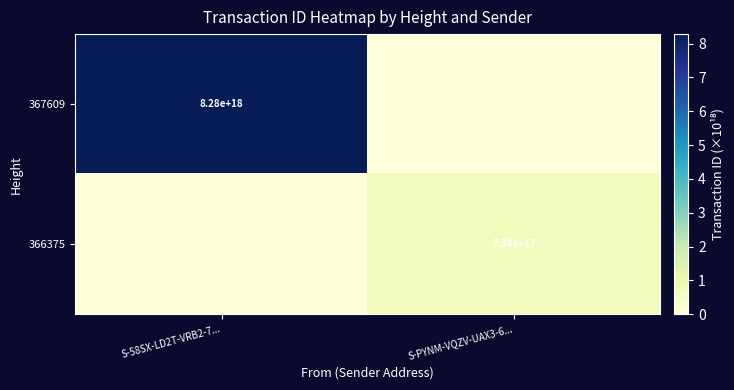

The value of 367609 at S-58SX-LD2T-VRB2-7... is 13784937708681568256. True or false?

False